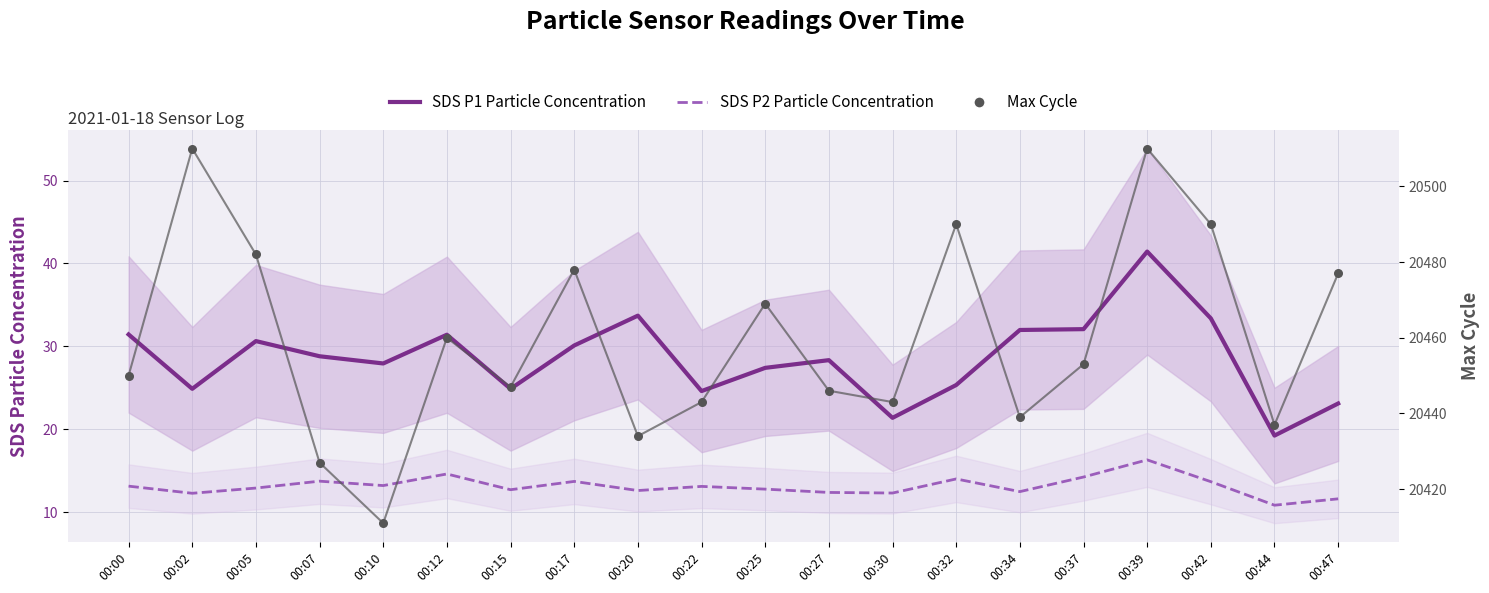

At which category is the sum across all series the highest?

00:39